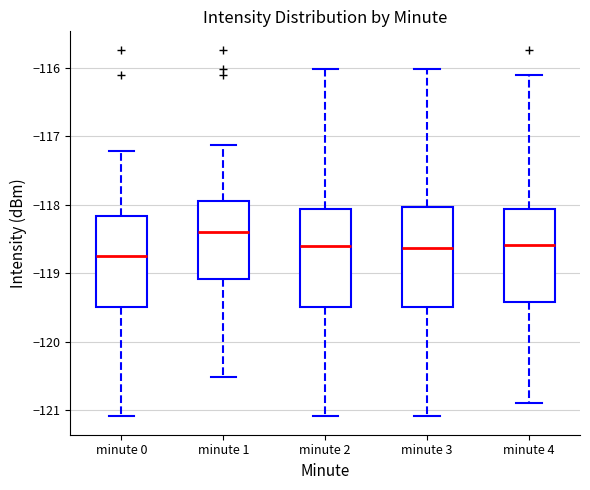

Which box's median line is the lowest?

minute 0